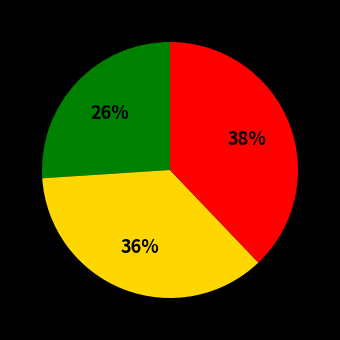

To the nearest percent, what is the difference between the largest and smallest slice percentages?

12%